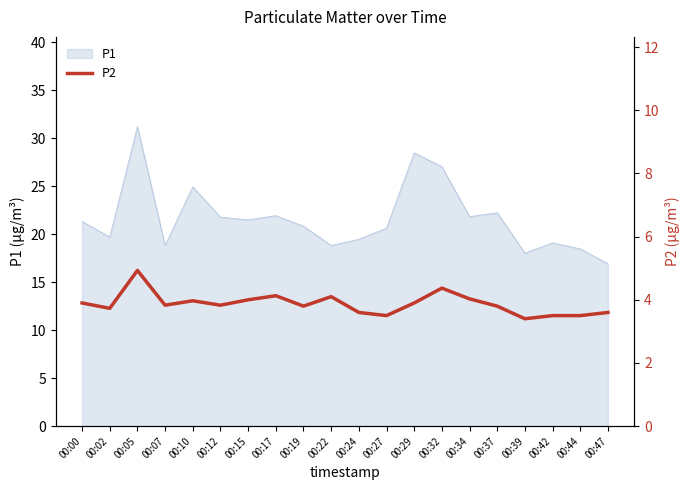

Where is P1 nearest to the value 24?

00:10